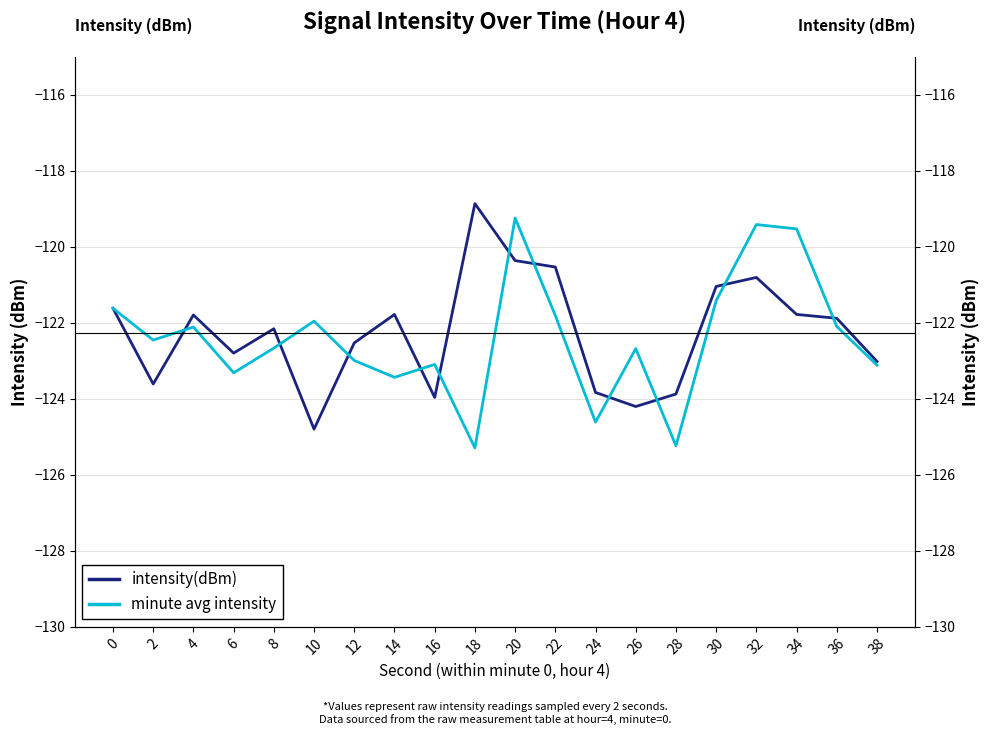

True or false: minute avg intensity has more than 0 points higher than both neighbors.

True